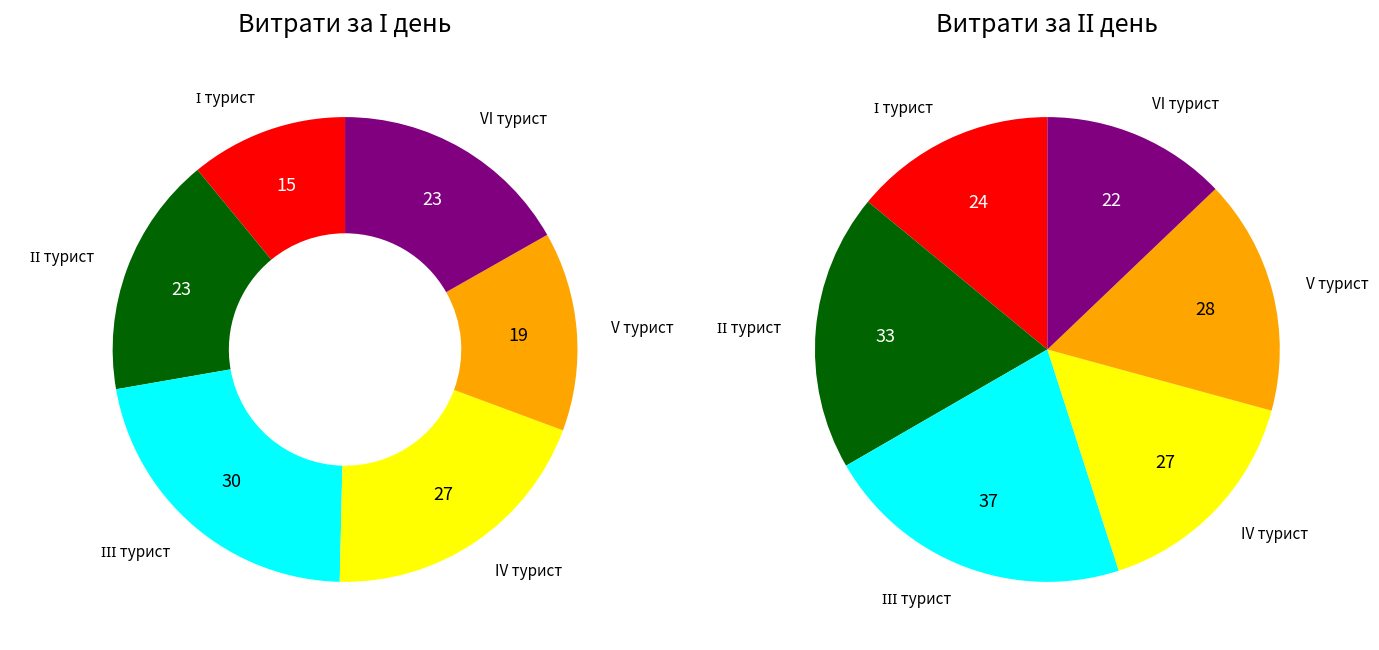

Count the number of slices in the pie.

6